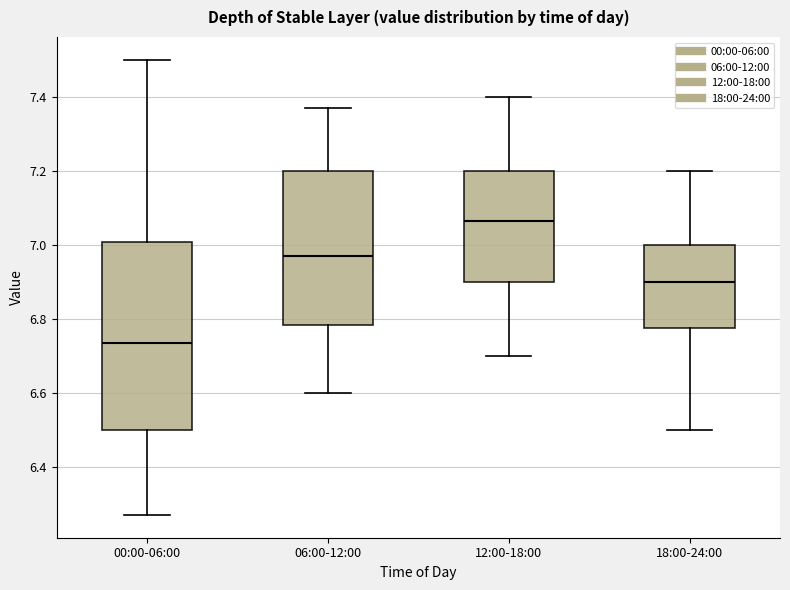

Which box is the tallest, from its lower edge to its upper edge?

00:00-06:00